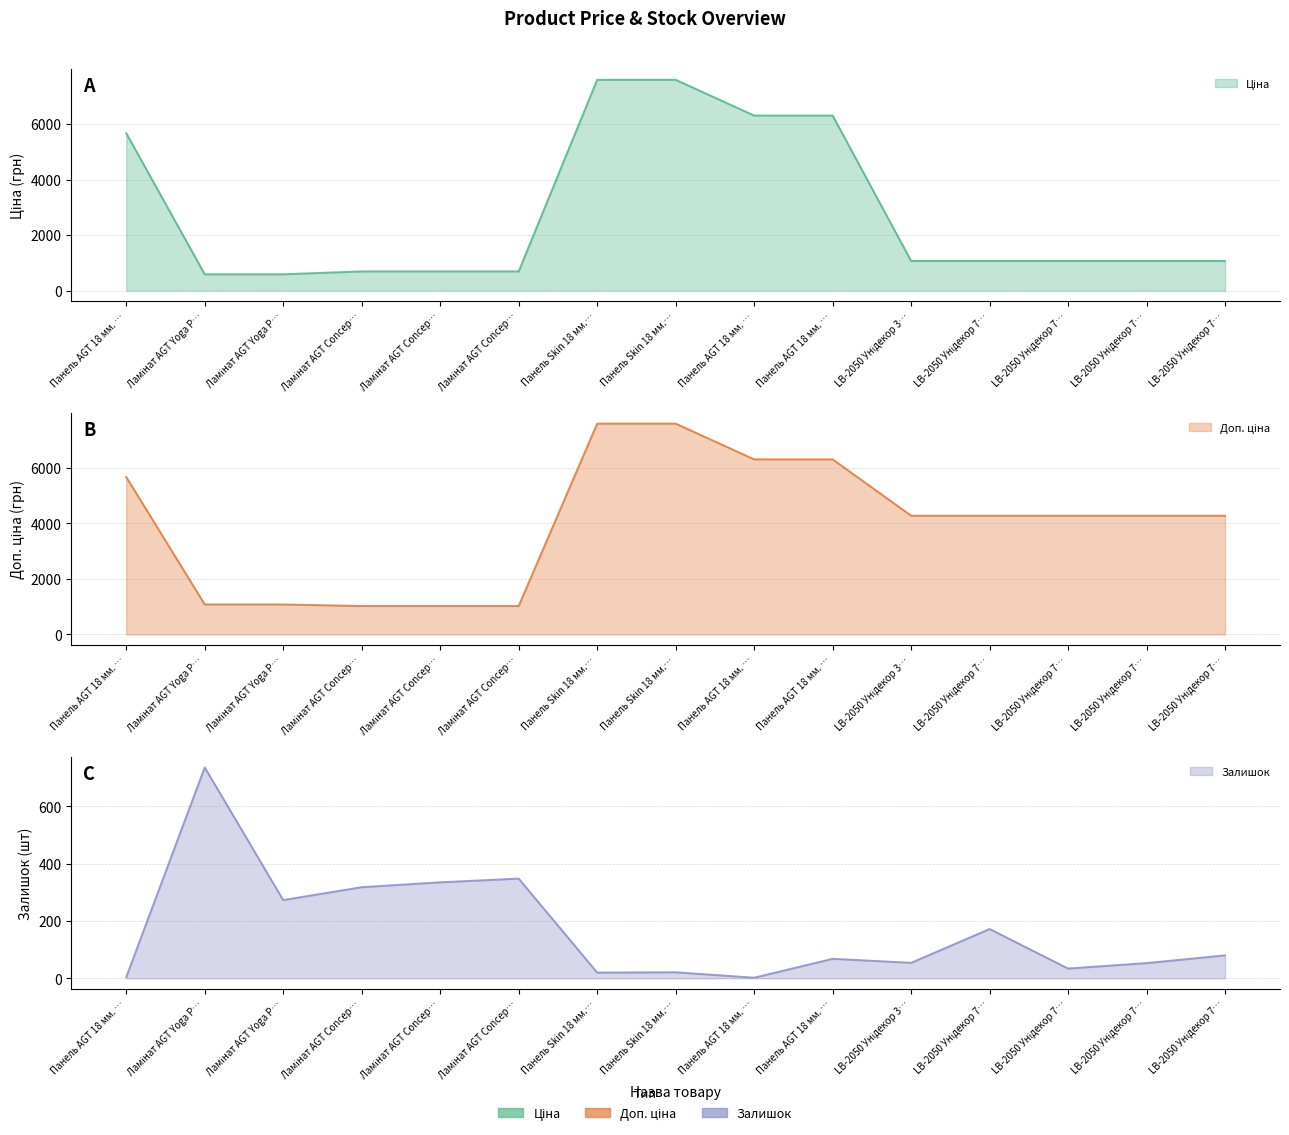

What is the difference between the Доп. ціна values at Панель AGT 18 мм. … and LB-2050 Унідекор 7…?

2029.7